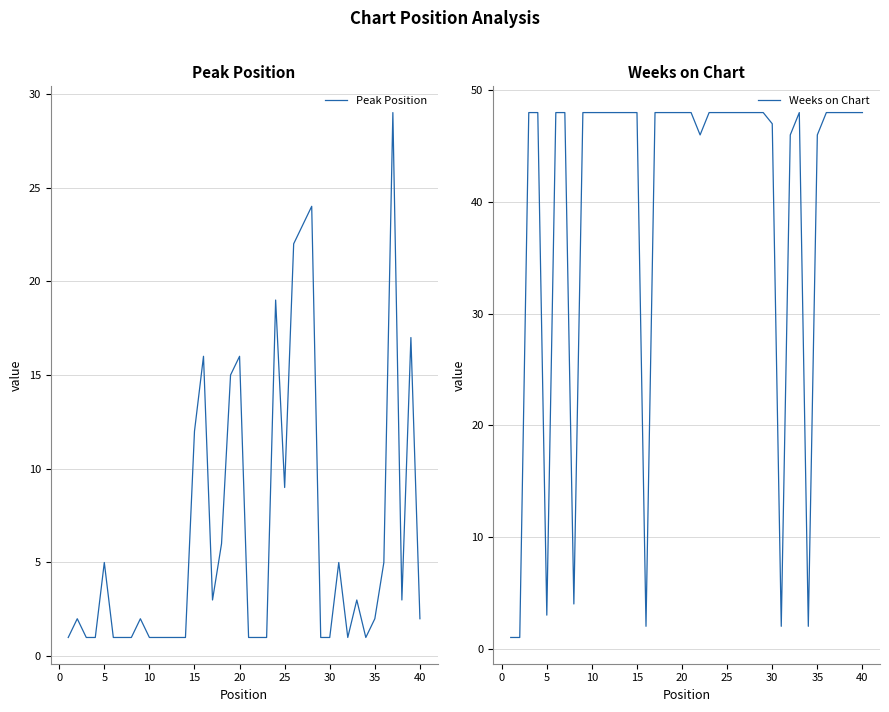

Rank the series by their average value, from lowest to highest.

Peak Position, Weeks on Chart